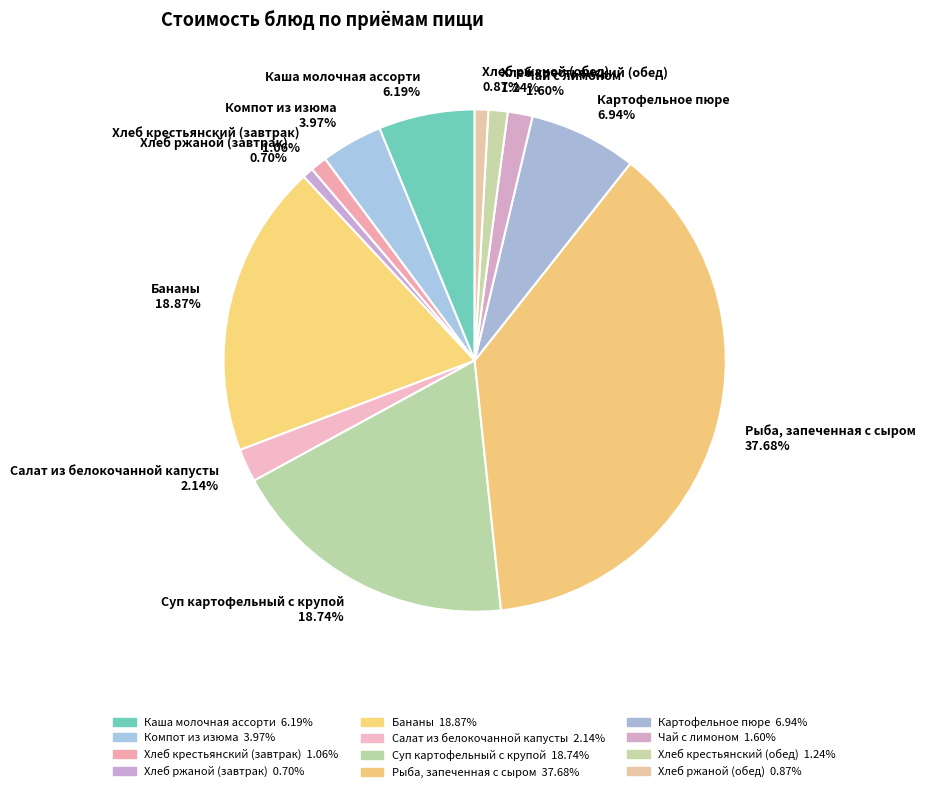

Rank the categories by value from lowest to highest.

Хлеб ржаной (завтрак), Хлеб ржаной (обед), Хлеб крестьянский (завтрак), Хлеб крестьянский (обед), Чай с лимоном, Салат из белокочанной капусты, Компот из изюма, Каша молочная ассорти, Картофельное пюре, Суп картофельный с крупой, Бананы, Рыба, запеченная с сыром